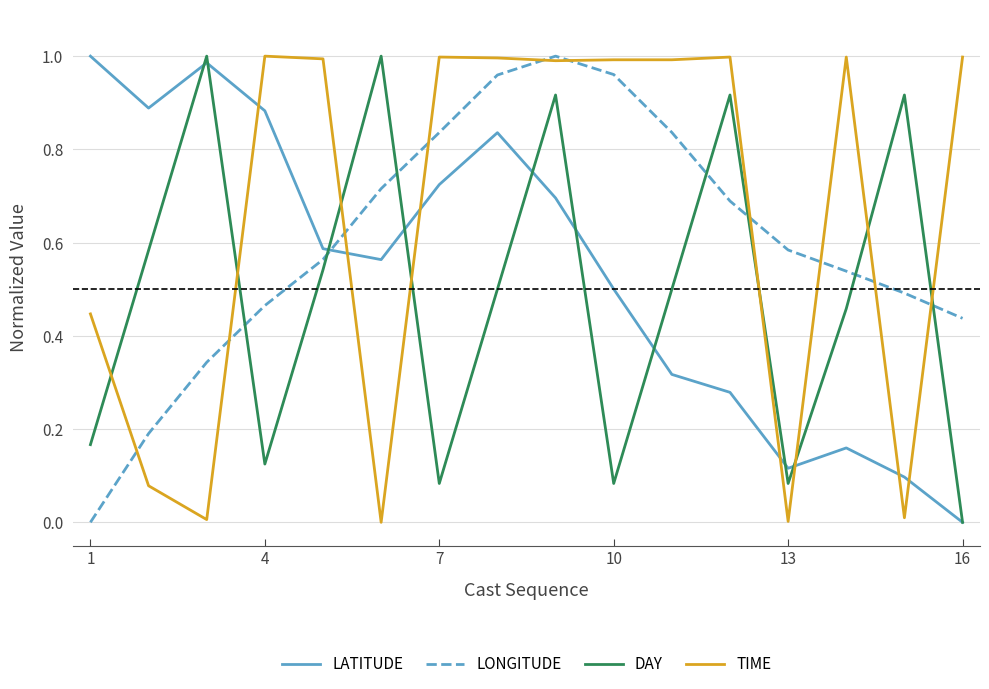

Rank the series by their average value, from highest to lowest.

TIME, LONGITUDE, LATITUDE, DAY